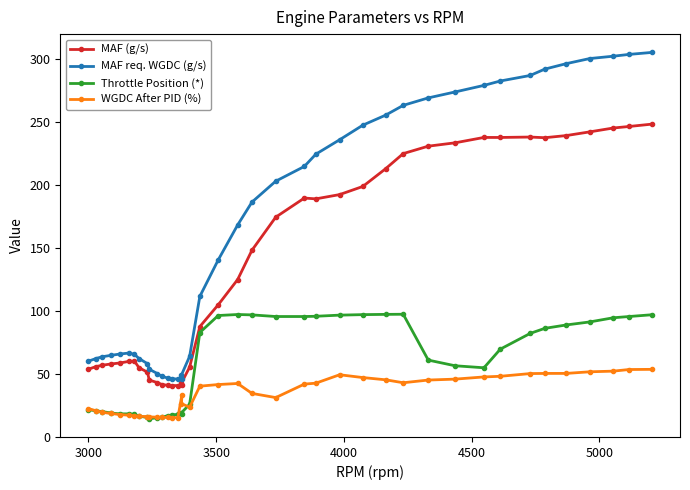

True or false: MAF req. WGDC (g/s) has more than 1 interior local peaks.

False